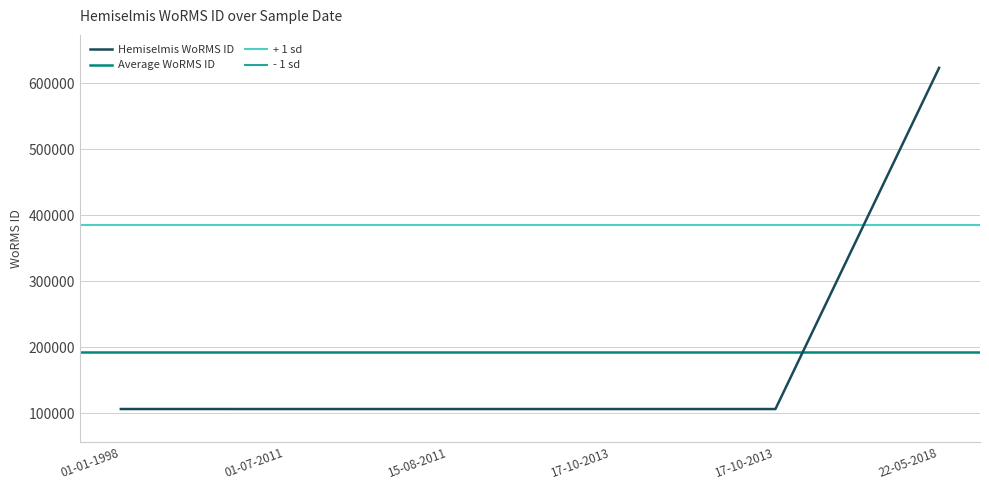

The value at 17-10-2013 is 23534. True or false?

False